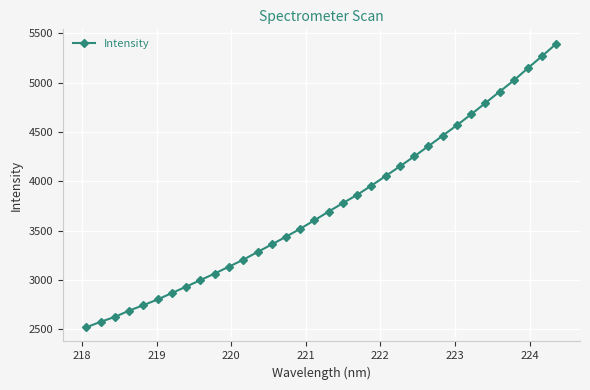

What is the average value?

3757.7